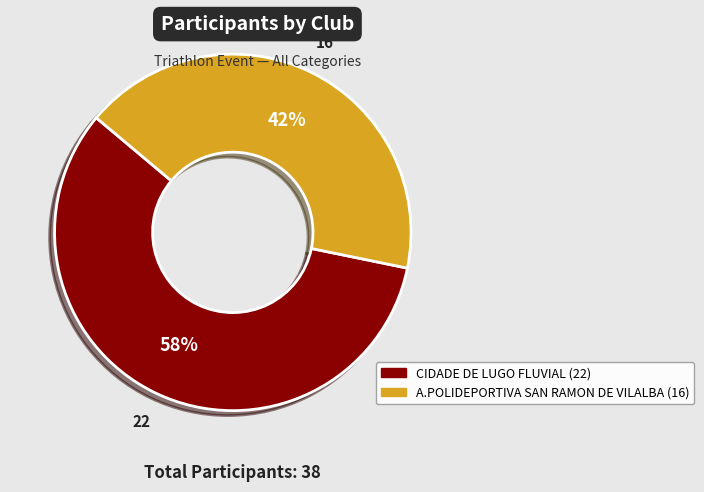

Combined, do CIDADE DE LUGO FLUVIAL and A.POLIDEPORTIVA SAN RAMON DE VILALBA account for over 50%?

Yes